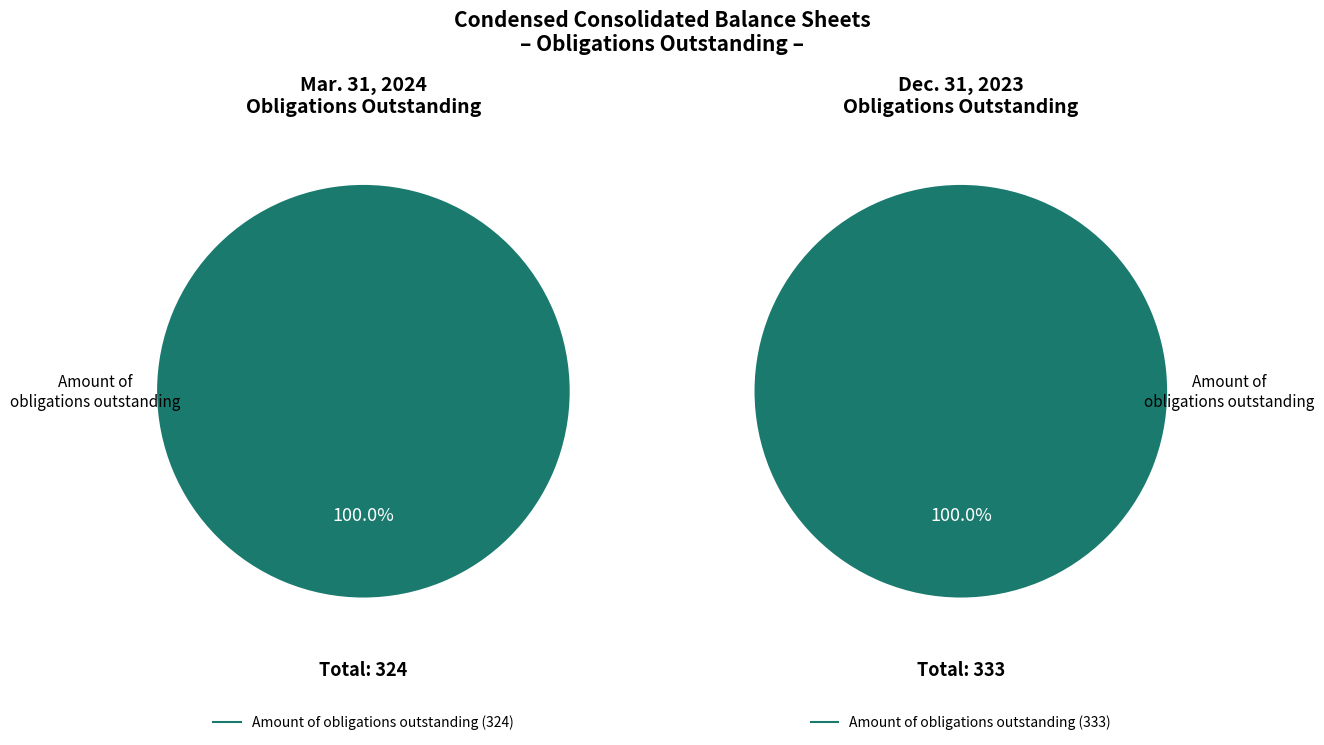

What is the ratio of the value at Mar. 31, 2024 to the value at Dec. 31, 2023?

1.0